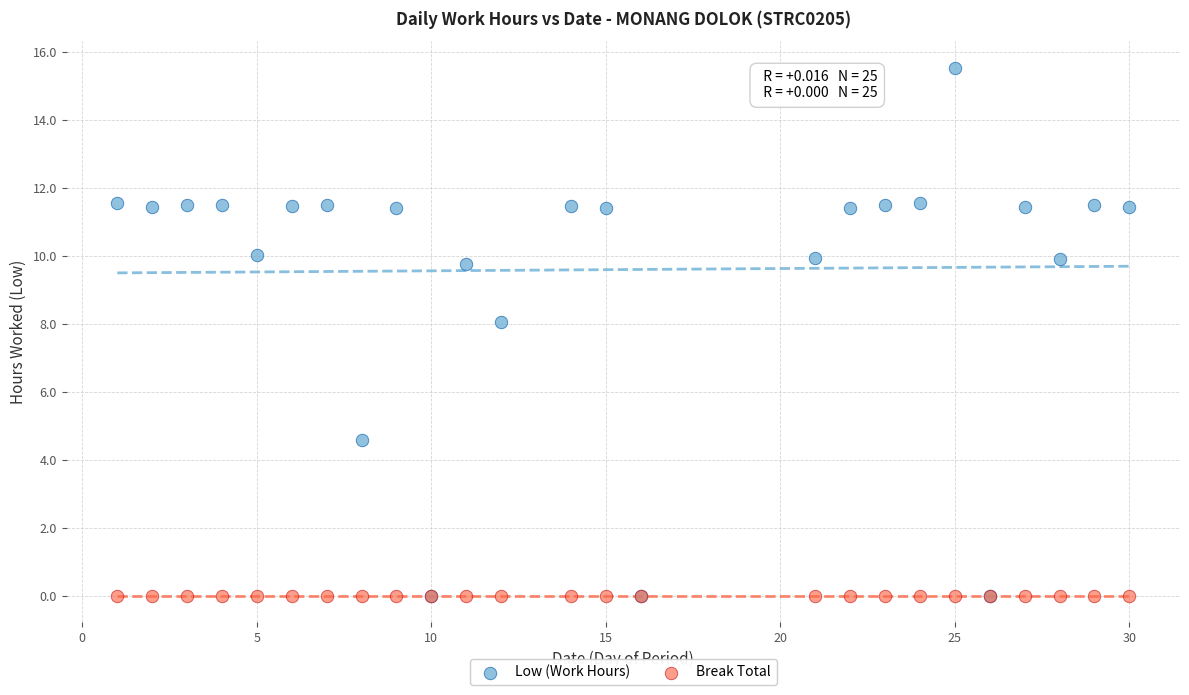

In the Low (Work Hours) series, what Y value is closest to 7?

8.0